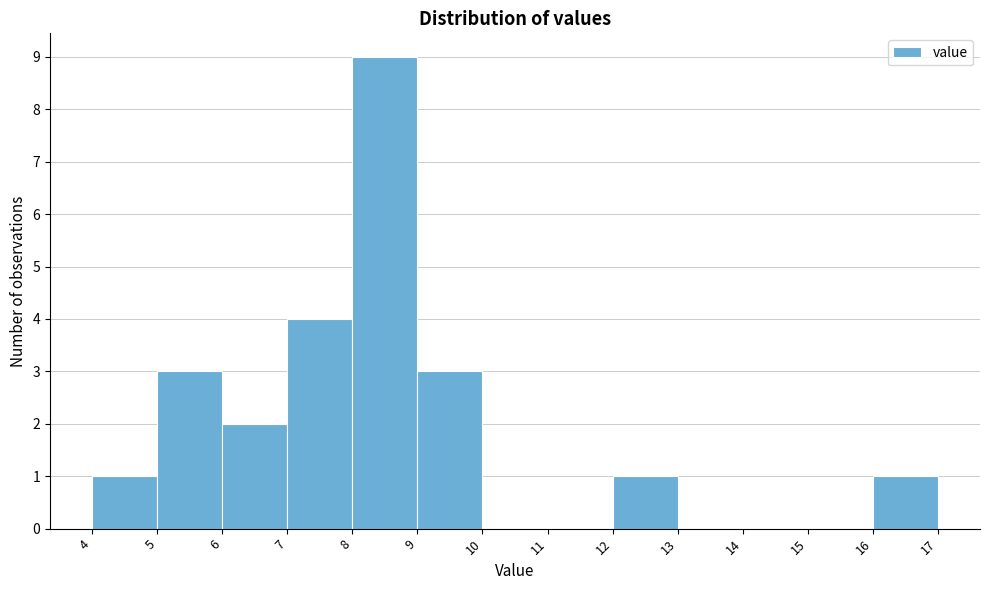

Which range on the x-axis has the tallest bar?

8 to 9